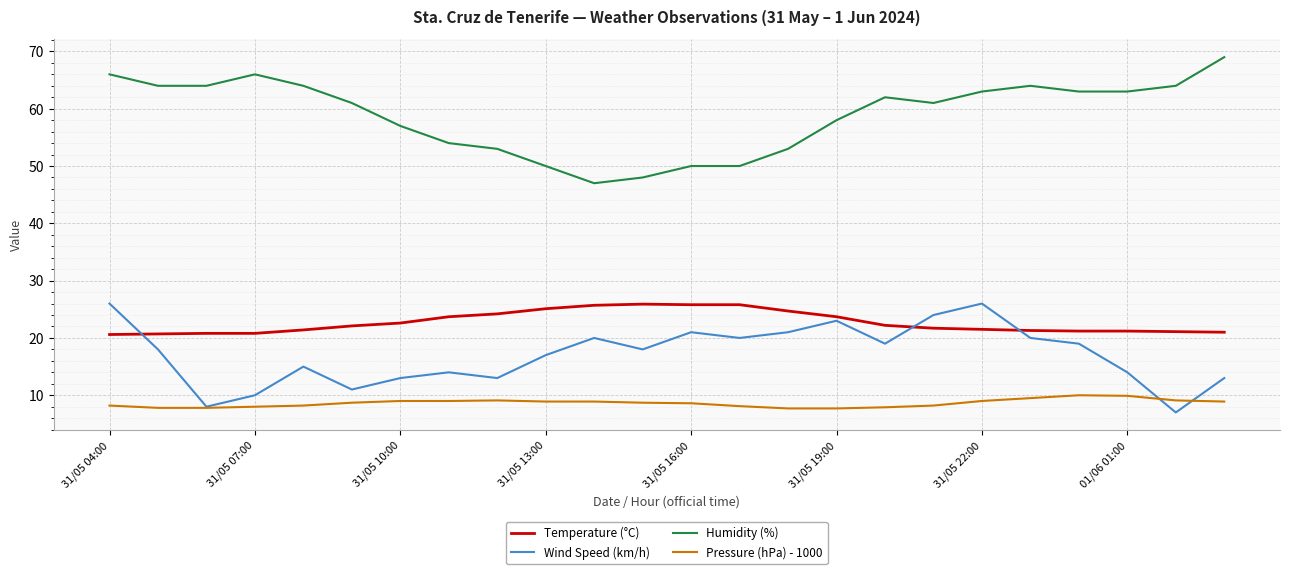

True or false: Humidity (%) and Wind Speed (km/h) cross at least once.

False